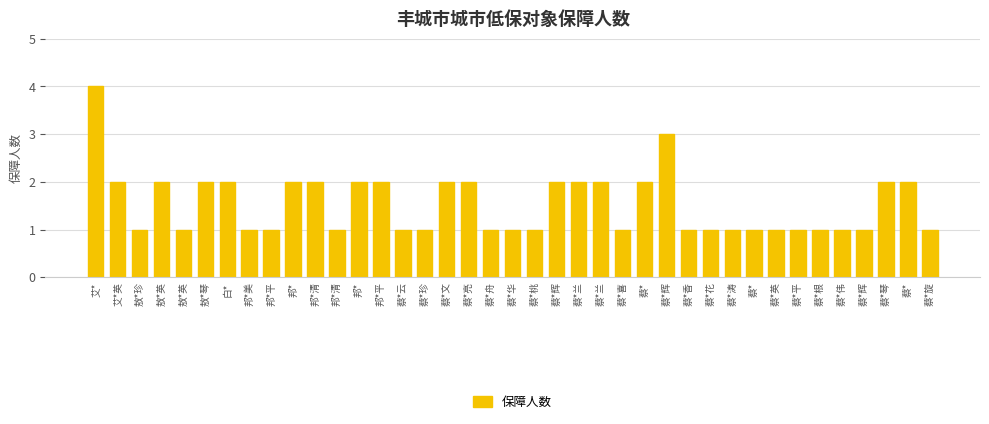

Reading right to left, extract all data points from this chart.

蔡*旋=1	蔡*=2	蔡*琴=2	蔡*辉=1	蔡*伟=1	蔡*根=1	蔡*平=1	蔡*英=1	蔡*=1	蔡*涛=1	蔡*花=1	蔡*香=1	蔡*辉=3	蔡*=2	蔡*喜=1	蔡*兰=2	蔡*兰=2	蔡*辉=2	蔡*桃=1	蔡*华=1	蔡*舟=1	蔡*亮=2	蔡*文=2	蔡*珍=1	蔡*云=1	邦*平=2	邦*=2	邦*清=1	邦*清=2	邦*=2	邦*平=1	邦*美=1	白*=2	敖*琴=2	敖*英=1	敖*英=2	敖*珍=1	艾*英=2	艾*=4